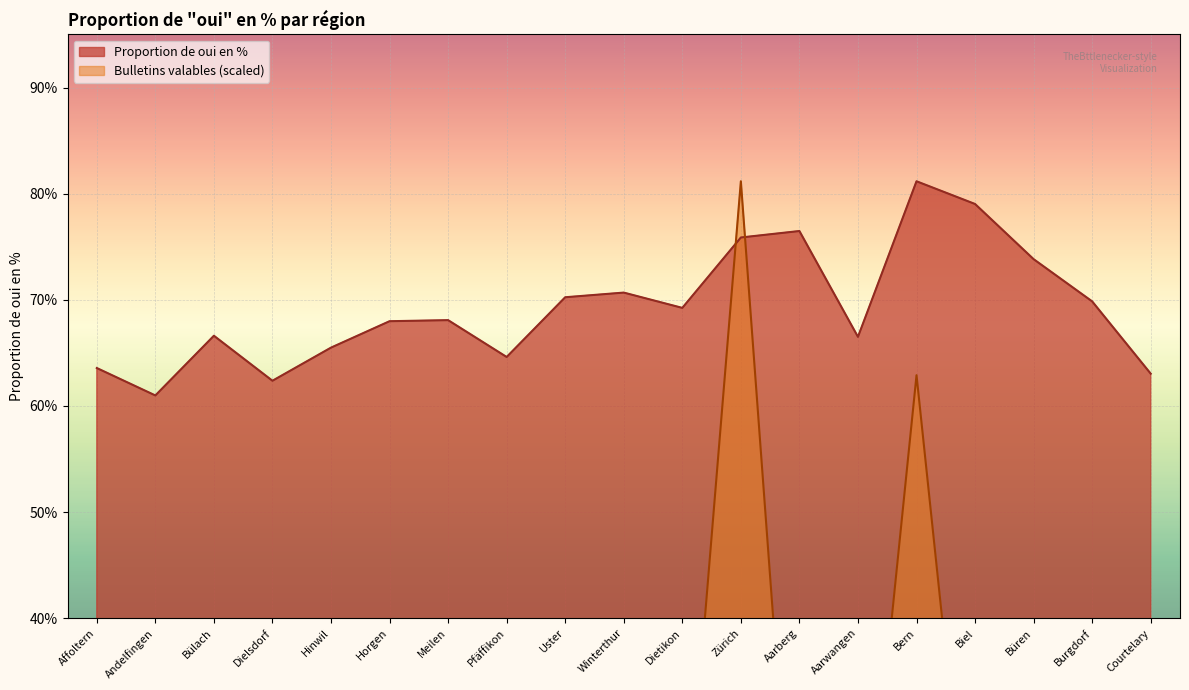

List the series in order of their overall mean, lowest first.

Bulletins valables (scaled), Proportion de oui en %